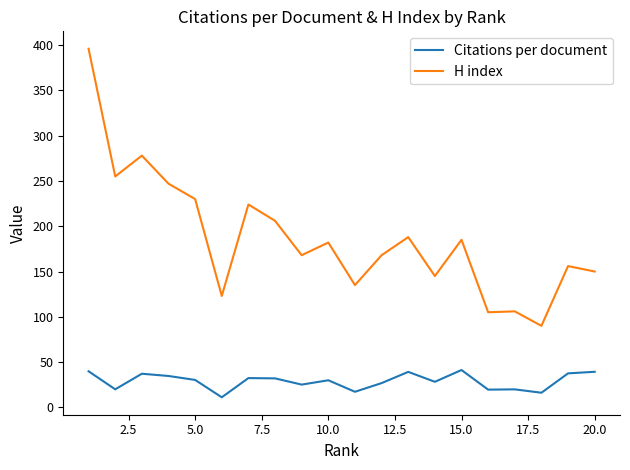

At how many categories does at least one series exceed 362?

1